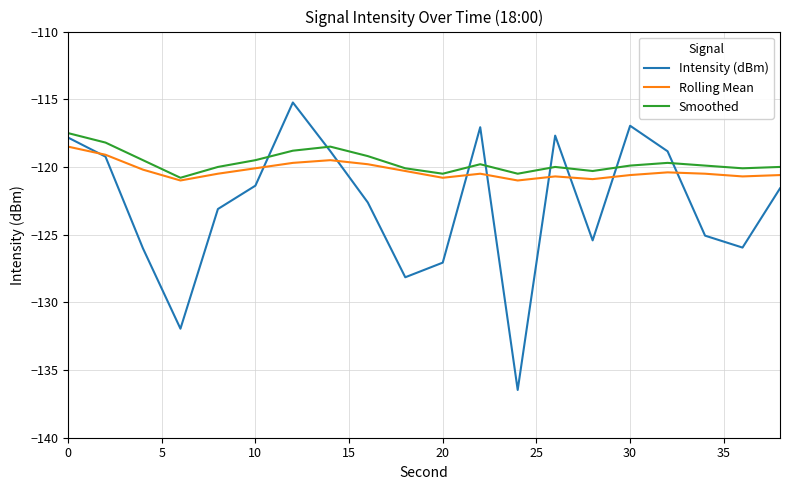

List the series in order of their overall mean, lowest first.

Intensity (dBm), Rolling Mean, Smoothed